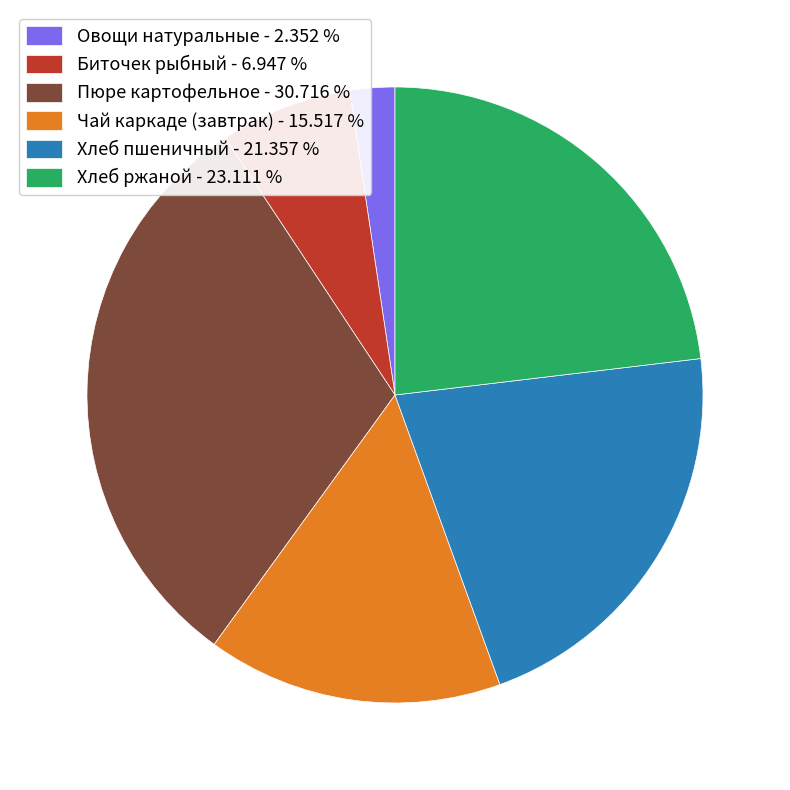

What is the smallest slice in the pie chart?

Овощи натуральные